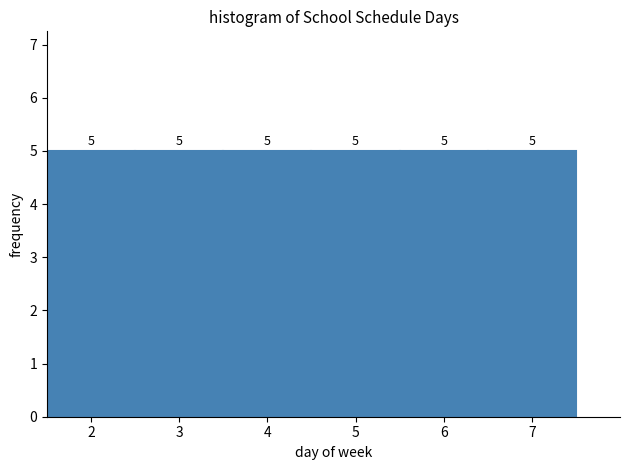

What is the height of the bar covering 4.5 to 5.5 on the x-axis?

5